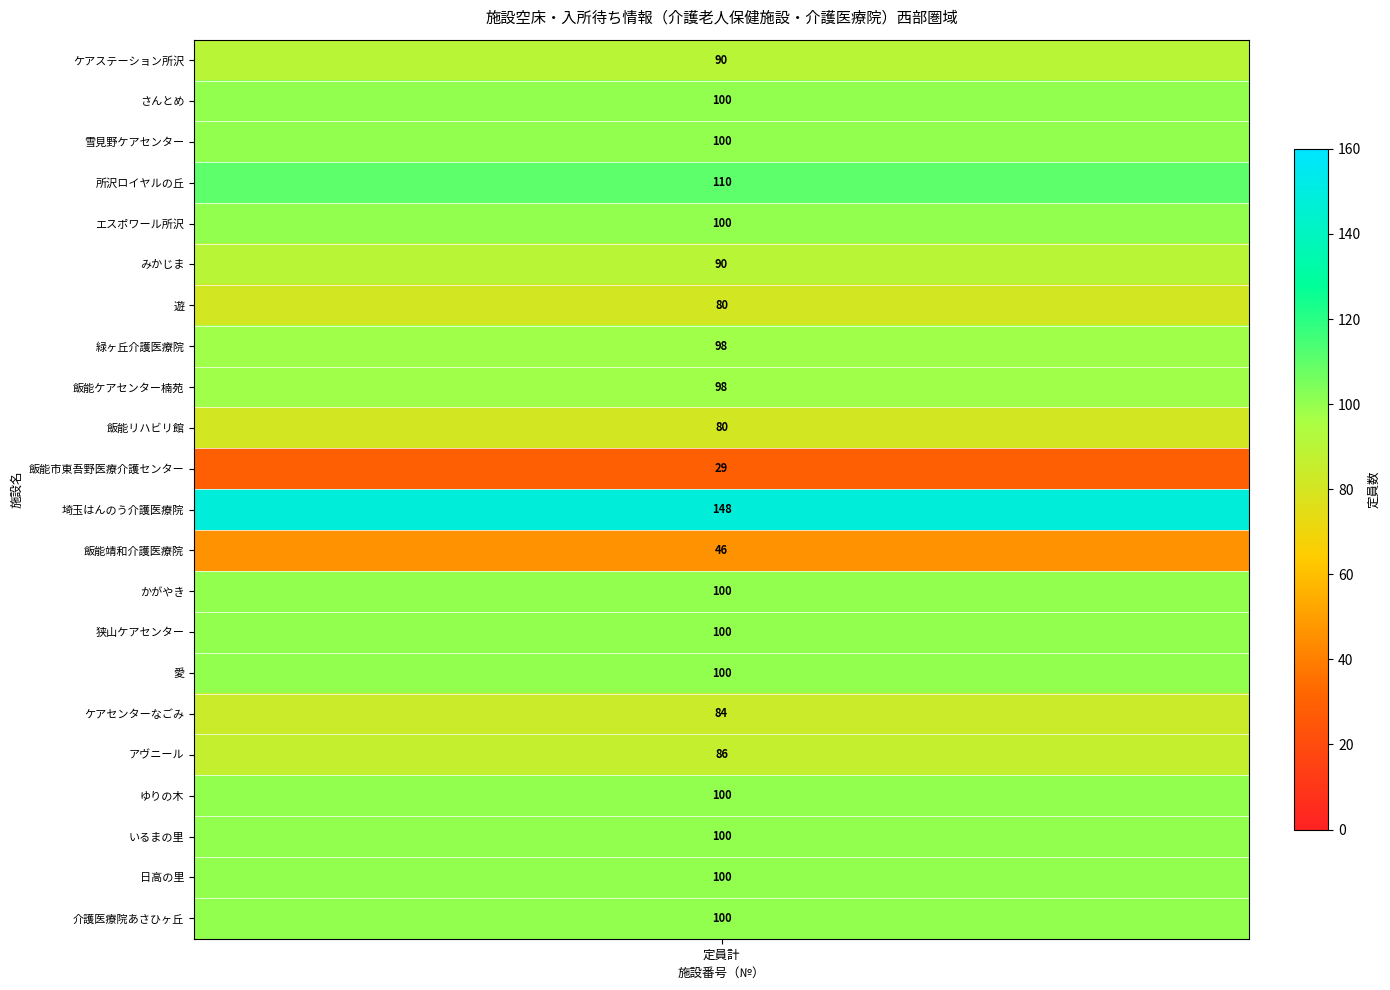

What is the difference between the maximum and minimum values?

119